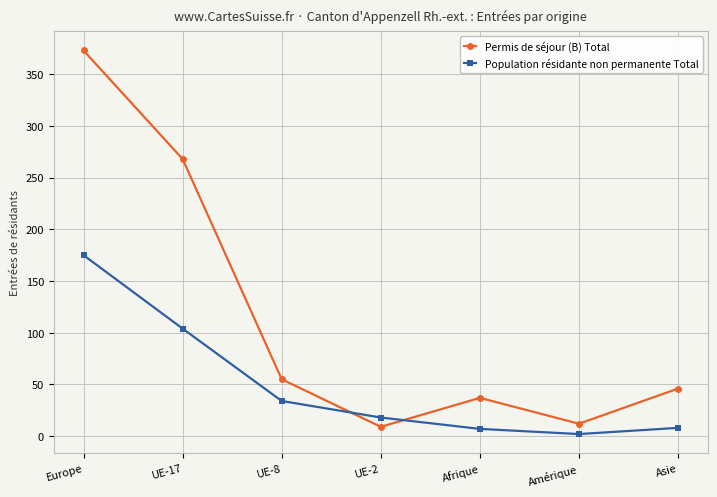

At which category does the chart reach its peak across all series?

Europe